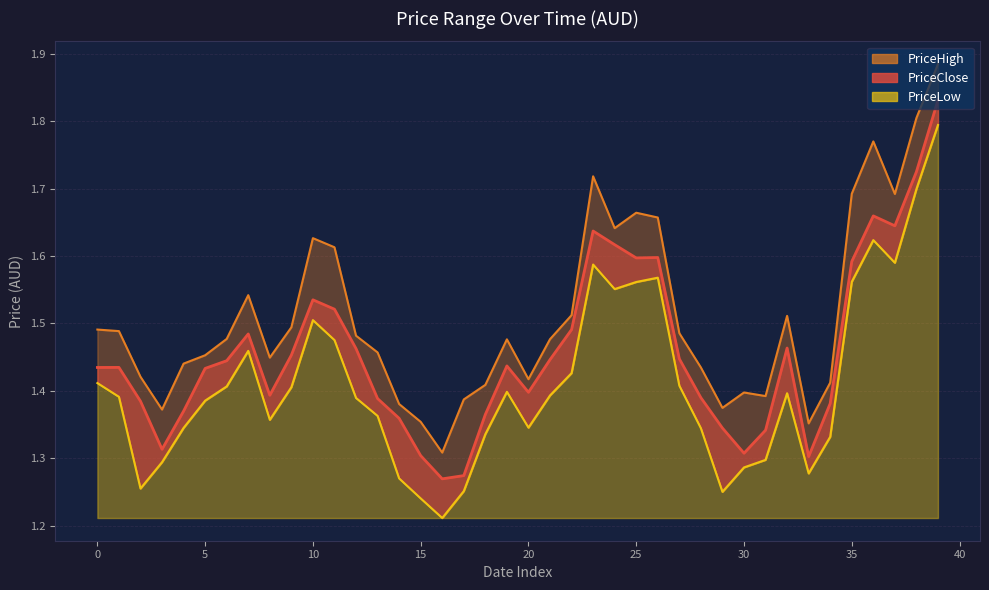

What position from the right is 31?

9